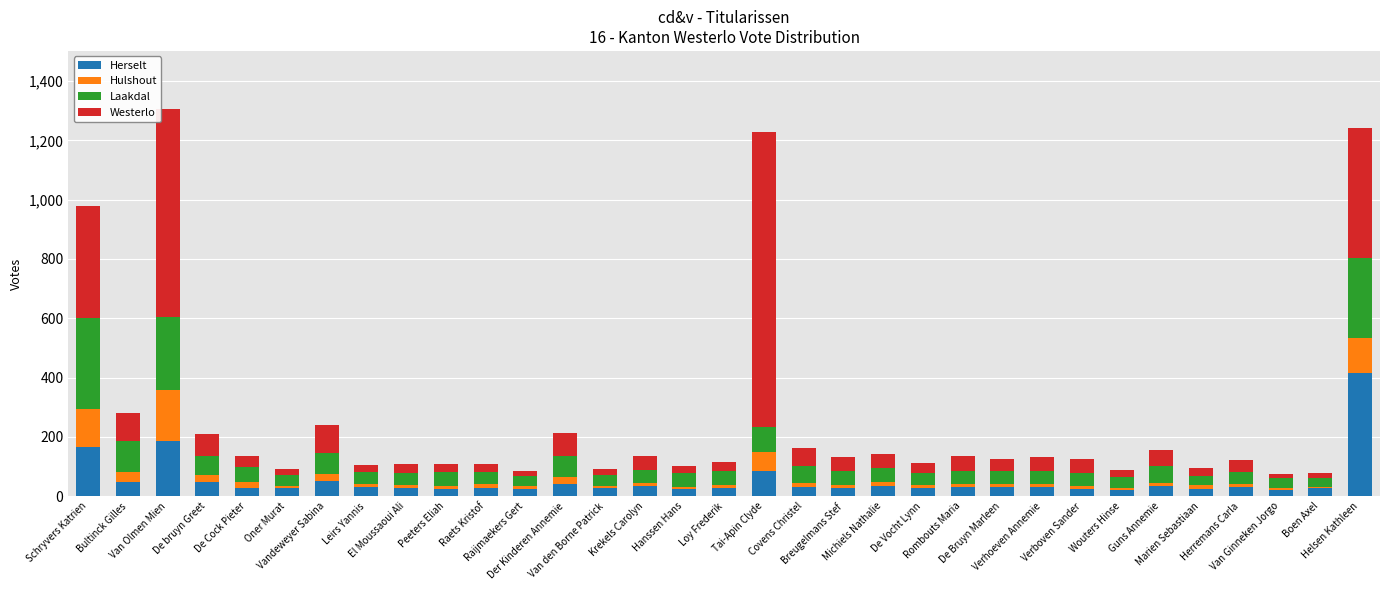

What is the highest value of the Herselt series?

416